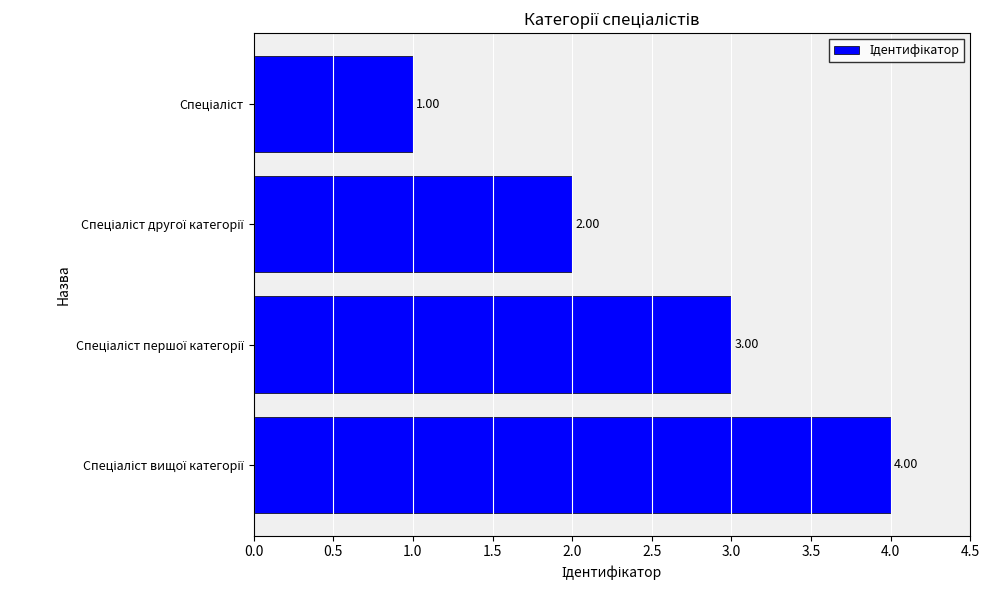

What is the sum of all values?

10